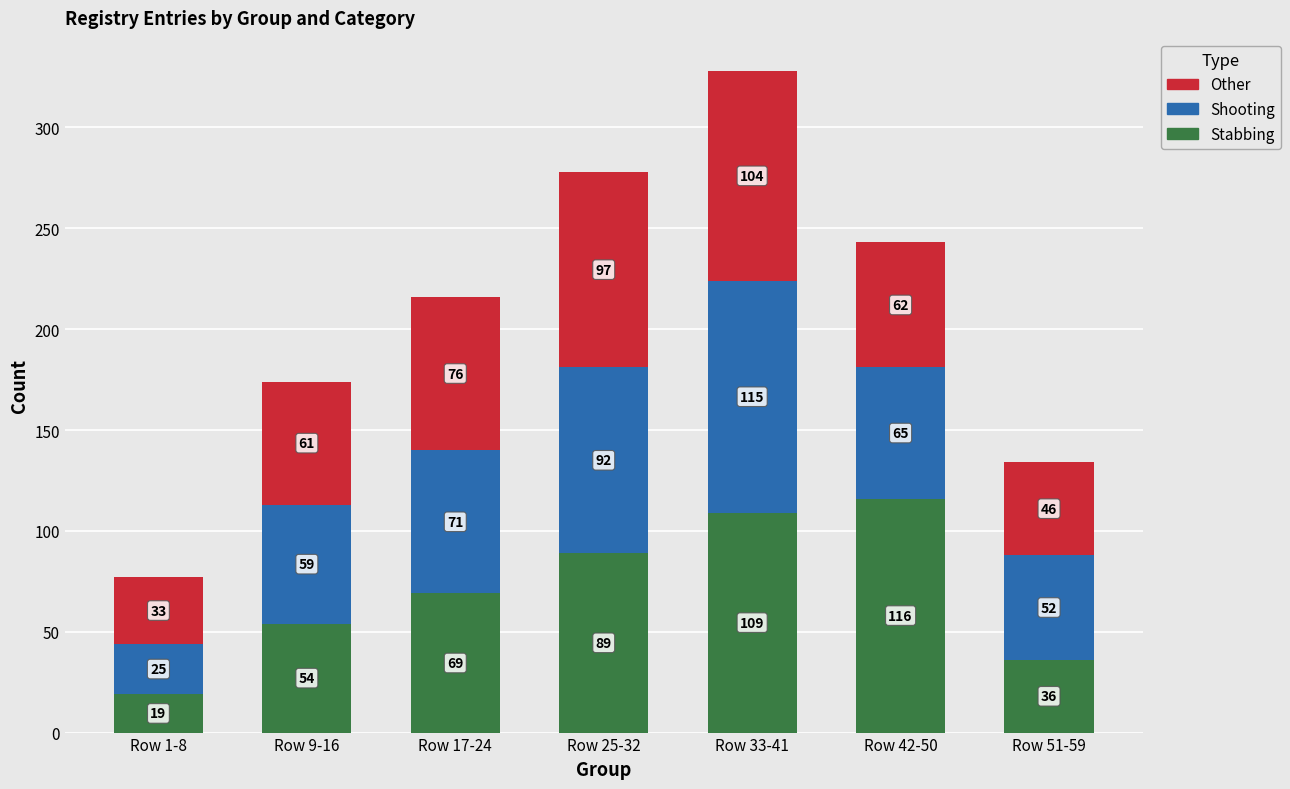

At which category is the sum across all series the highest?

Row 33-41